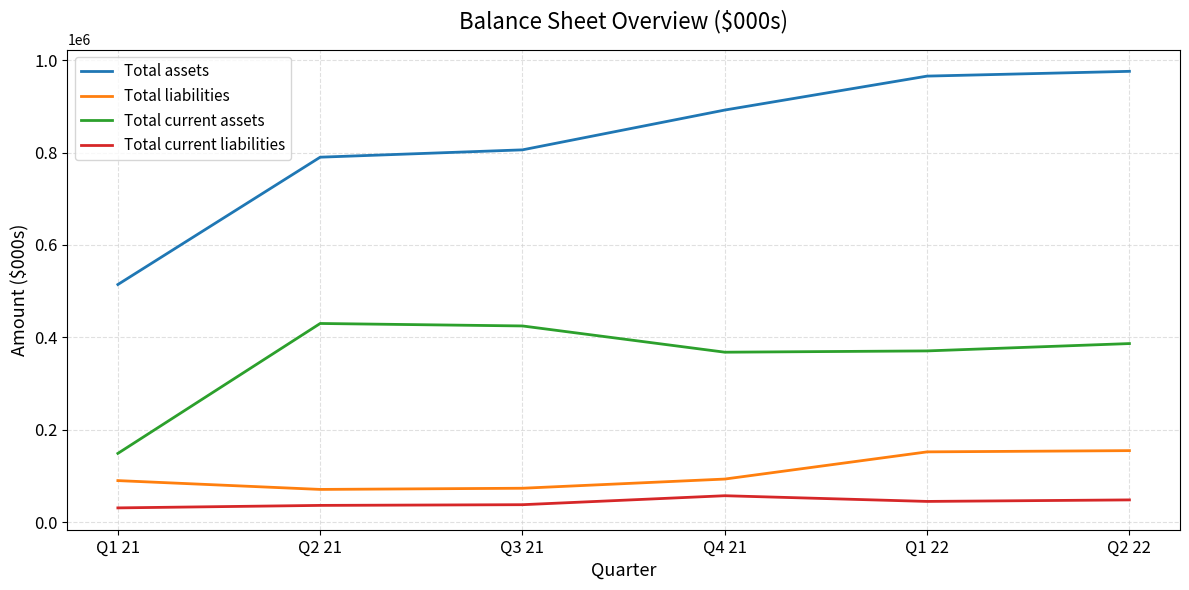

Is the value of Total liabilities at Q2 22 greater than the value of Total assets at Q4 21?

No